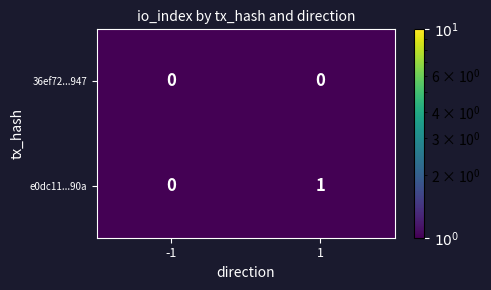

Rank the series by their maximum value, from highest to lowest.

e0dc11...90a, 36ef72...947